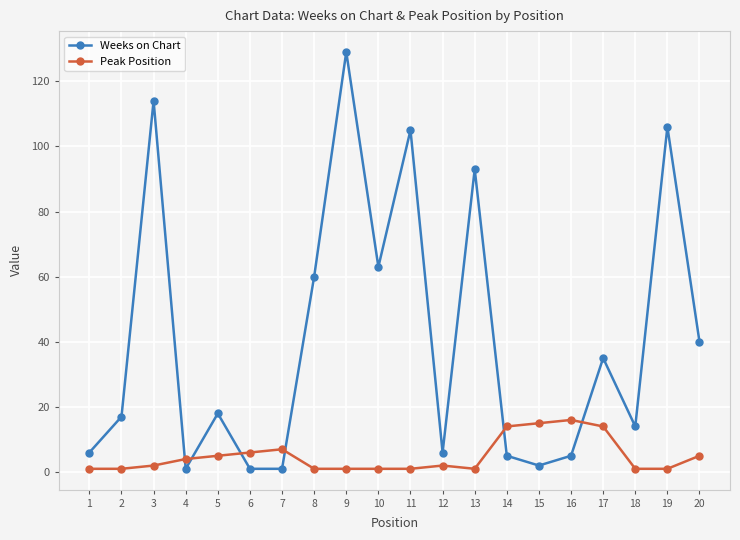

What is the difference between the maximum and minimum values in the Weeks on Chart series?

128